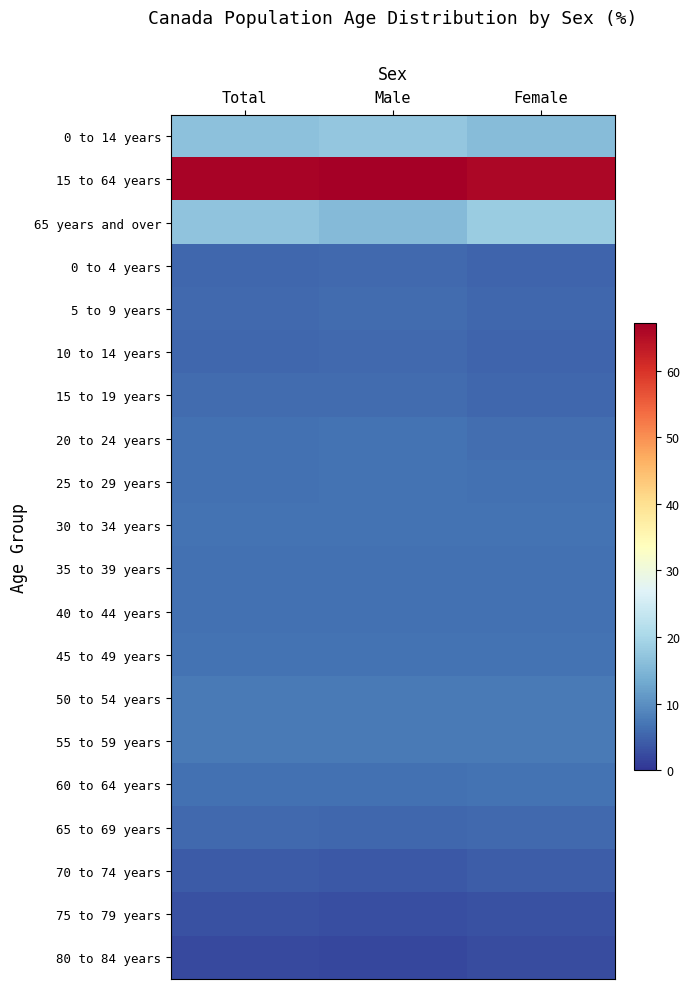

Reading left to right, what are all the values shown in this chart?

0 to 14 years: Total=16.6	Male=17.3	Female=15.9
15 to 64 years: Total=66.5	Male=67.1	Female=66.0
65 years and over: Total=16.9	Male=15.6	Female=18.1
0 to 4 years: Total=5.4	Male=5.6	Female=5.2
5 to 9 years: Total=5.7	Male=6.0	Female=5.5
10 to 14 years: Total=5.5	Male=5.7	Female=5.2
15 to 19 years: Total=5.8	Male=6.0	Female=5.5
20 to 24 years: Total=6.4	Male=6.6	Female=6.1
25 to 29 years: Total=6.5	Male=6.6	Female=6.4
30 to 34 years: Total=6.6	Male=6.7	Female=6.6
35 to 39 years: Total=6.5	Male=6.5	Female=6.5
40 to 44 years: Total=6.4	Male=6.4	Female=6.4
45 to 49 years: Total=6.7	Male=6.7	Female=6.7
50 to 54 years: Total=7.6	Male=7.6	Female=7.6
55 to 59 years: Total=7.5	Male=7.4	Female=7.5
60 to 64 years: Total=6.5	Male=6.5	Female=6.6
65 to 69 years: Total=5.6	Male=5.5	Female=5.7
70 to 74 years: Total=4.0	Male=3.9	Female=4.2
75 to 79 years: Total=2.9	Male=2.7	Female=3.1
80 to 84 years: Total=2.1	Male=1.9	Female=2.4